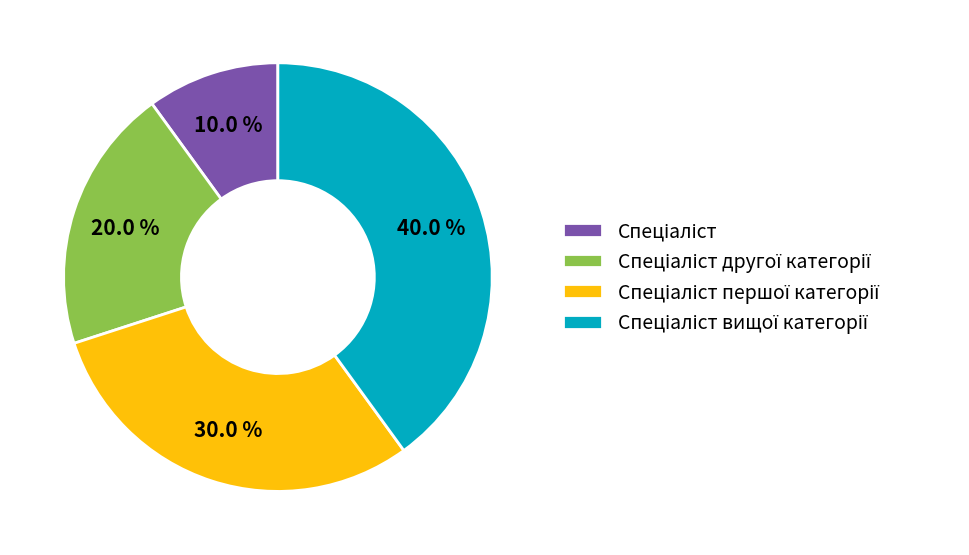

Does any single category account for the majority?

No